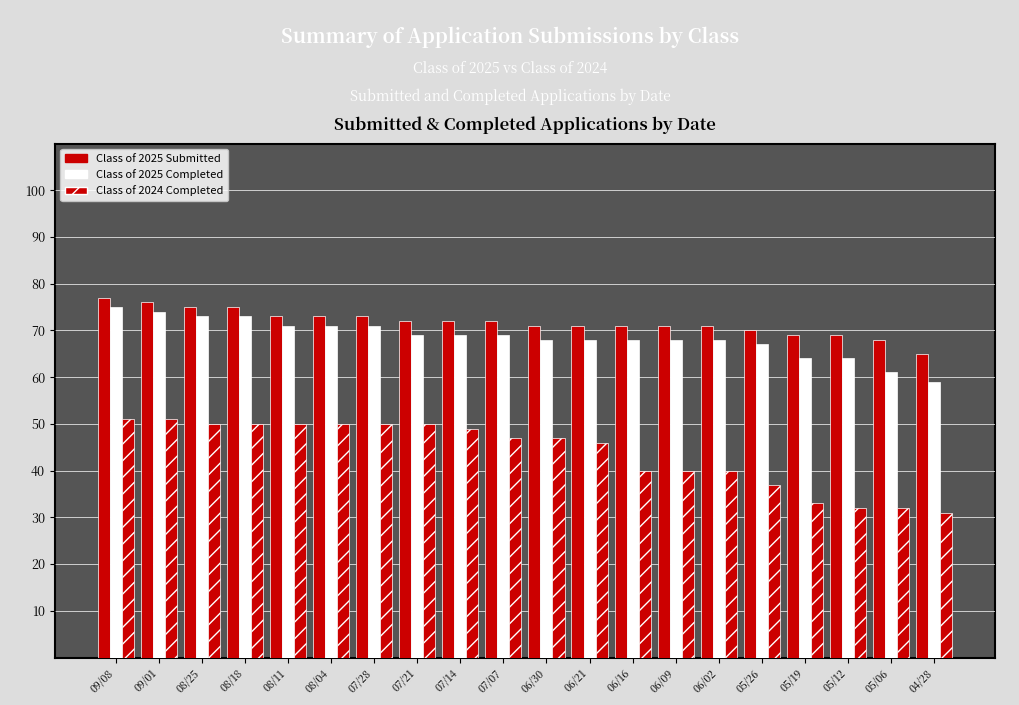

Which series has the widest spread of values?

Class of 2024 Completed